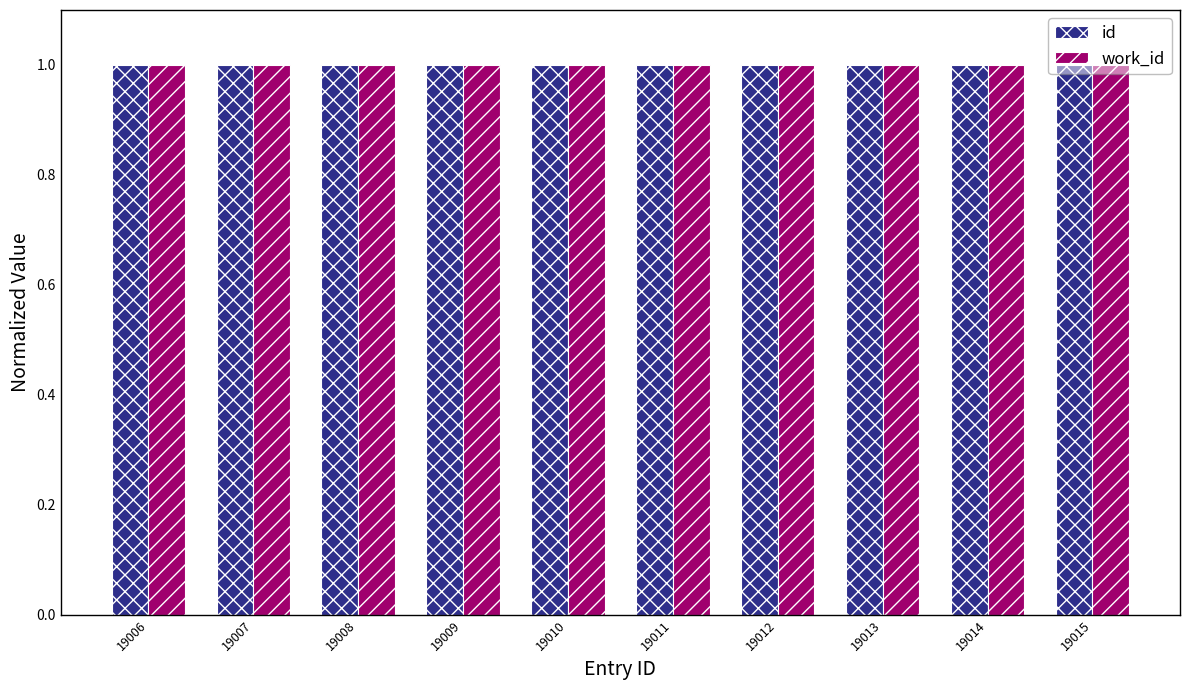

The work_id series shows 1.0 at 19008. True or false?

True